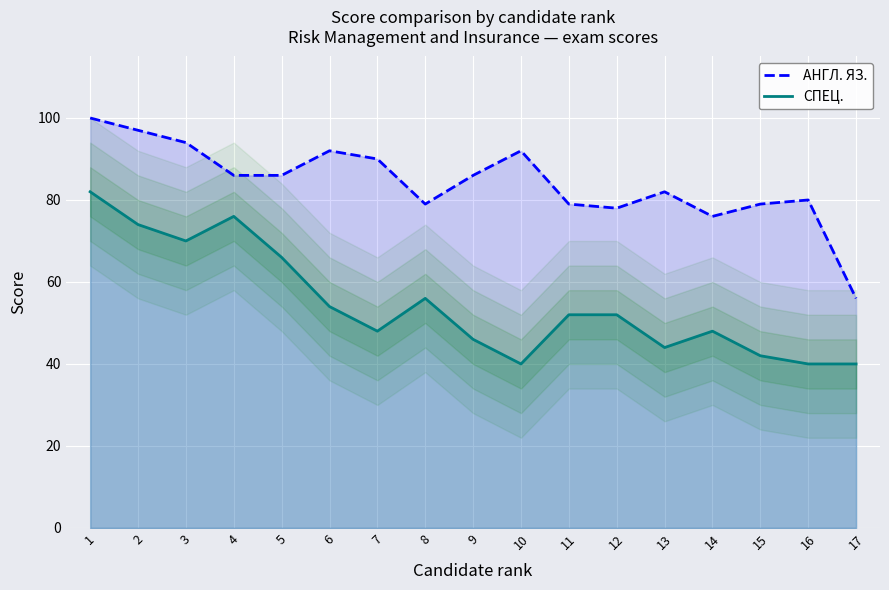

At which category does the chart reach its minimum across all series?

10